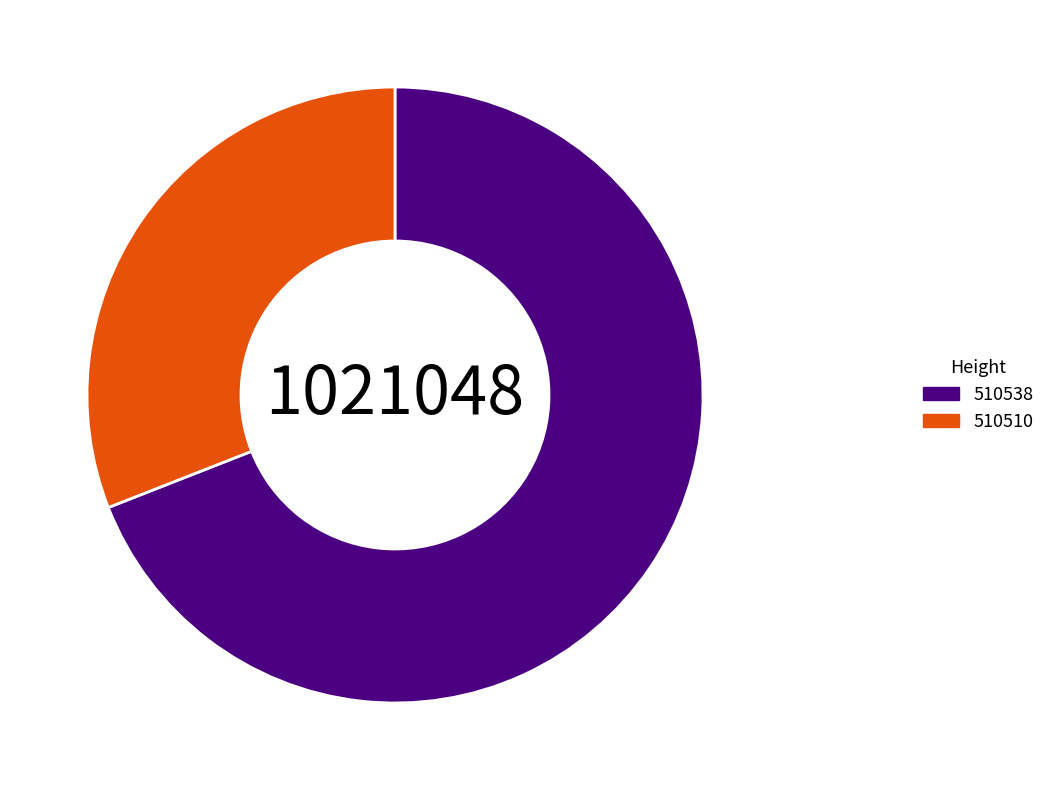

What is the largest slice in the pie chart?

510538